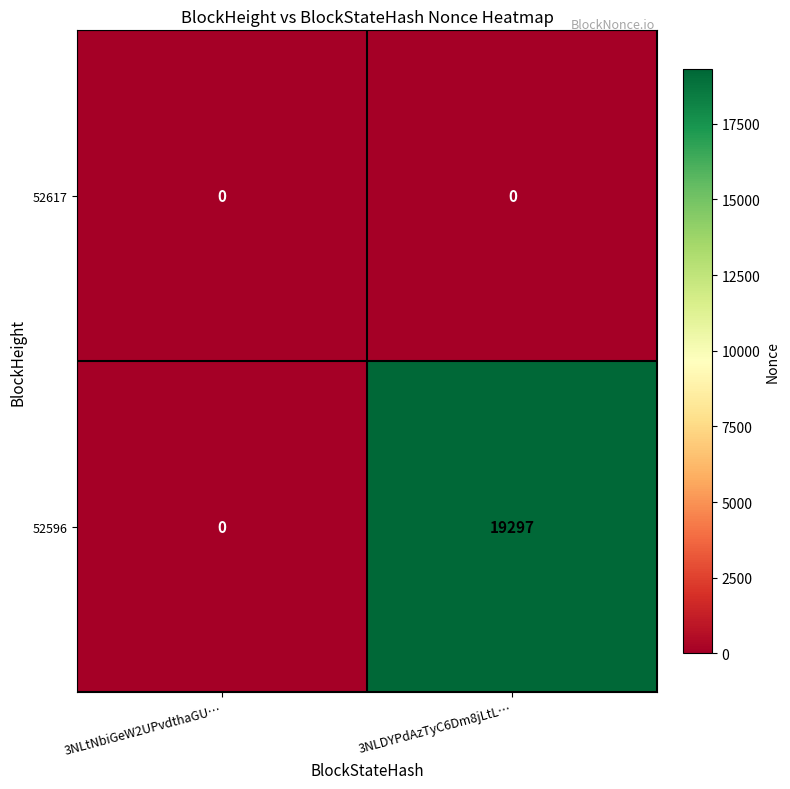

Reading left to right, list all the values displayed in this chart.

52617: 0	0
52596: 0	19297